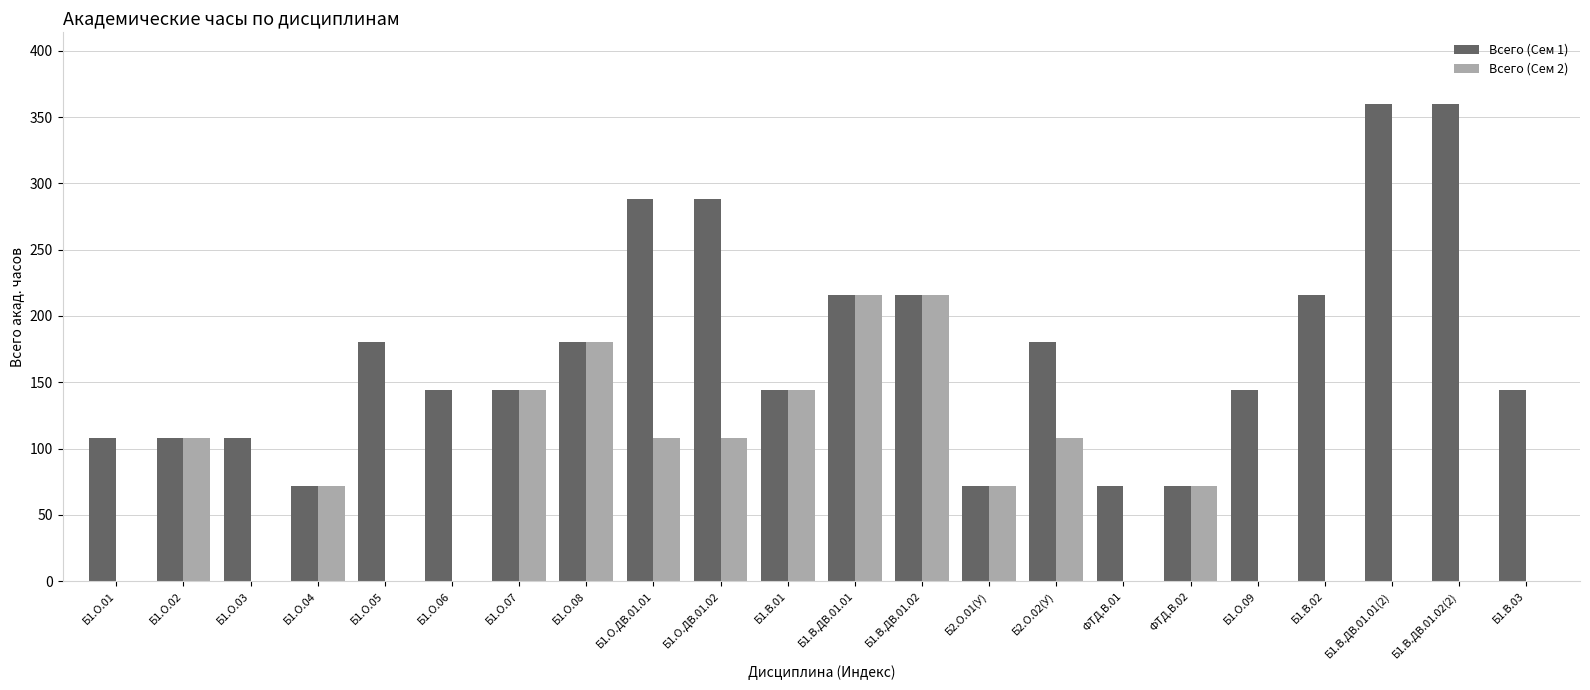

Count the Всего (Сем 1) values in the range 108 to 216.

14